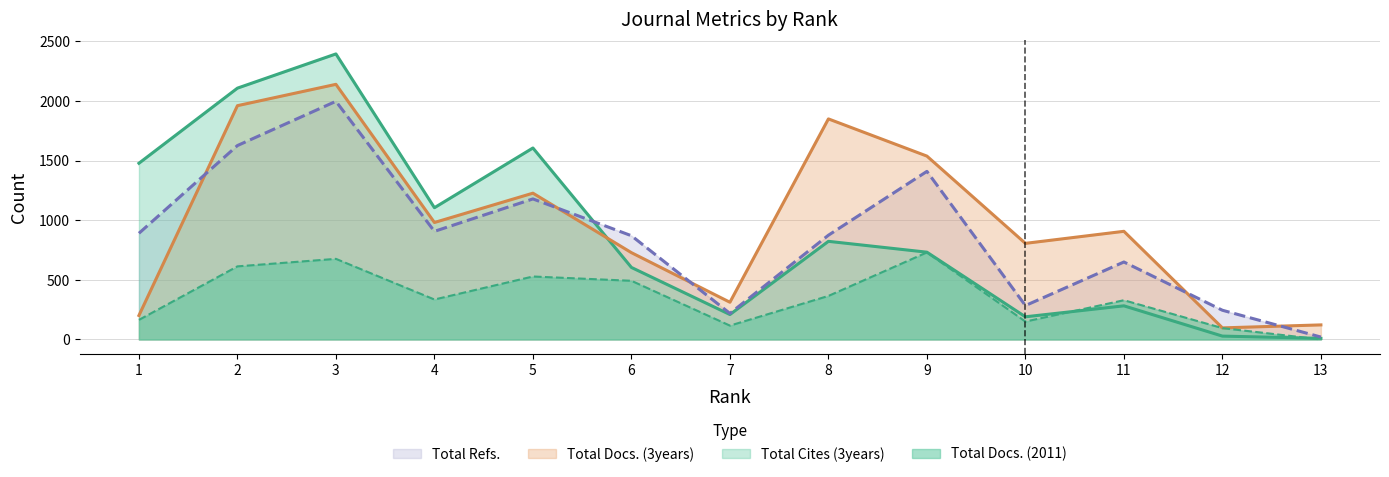

What is the sum of the Total Docs. (3years) values at 4 and 13?

1103.0